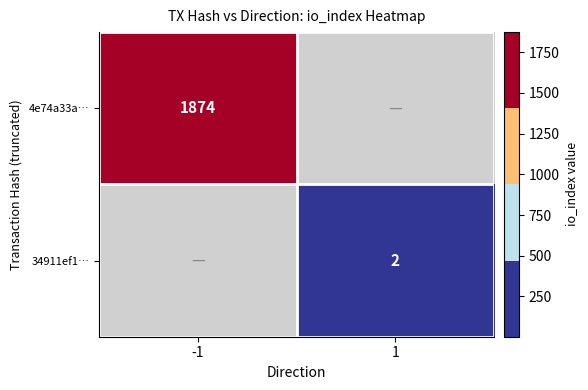

True or false: 34911ef1… has a value of 0.9 at 1.

False